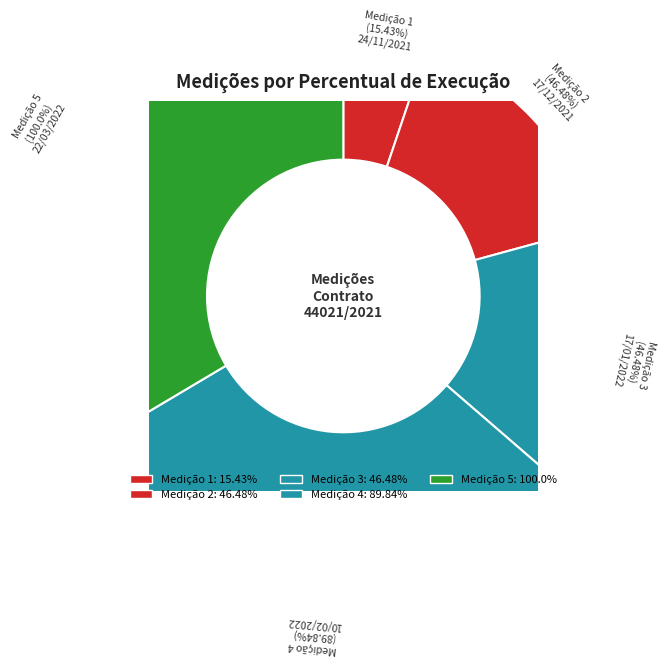

How many segments does this pie chart have?

5